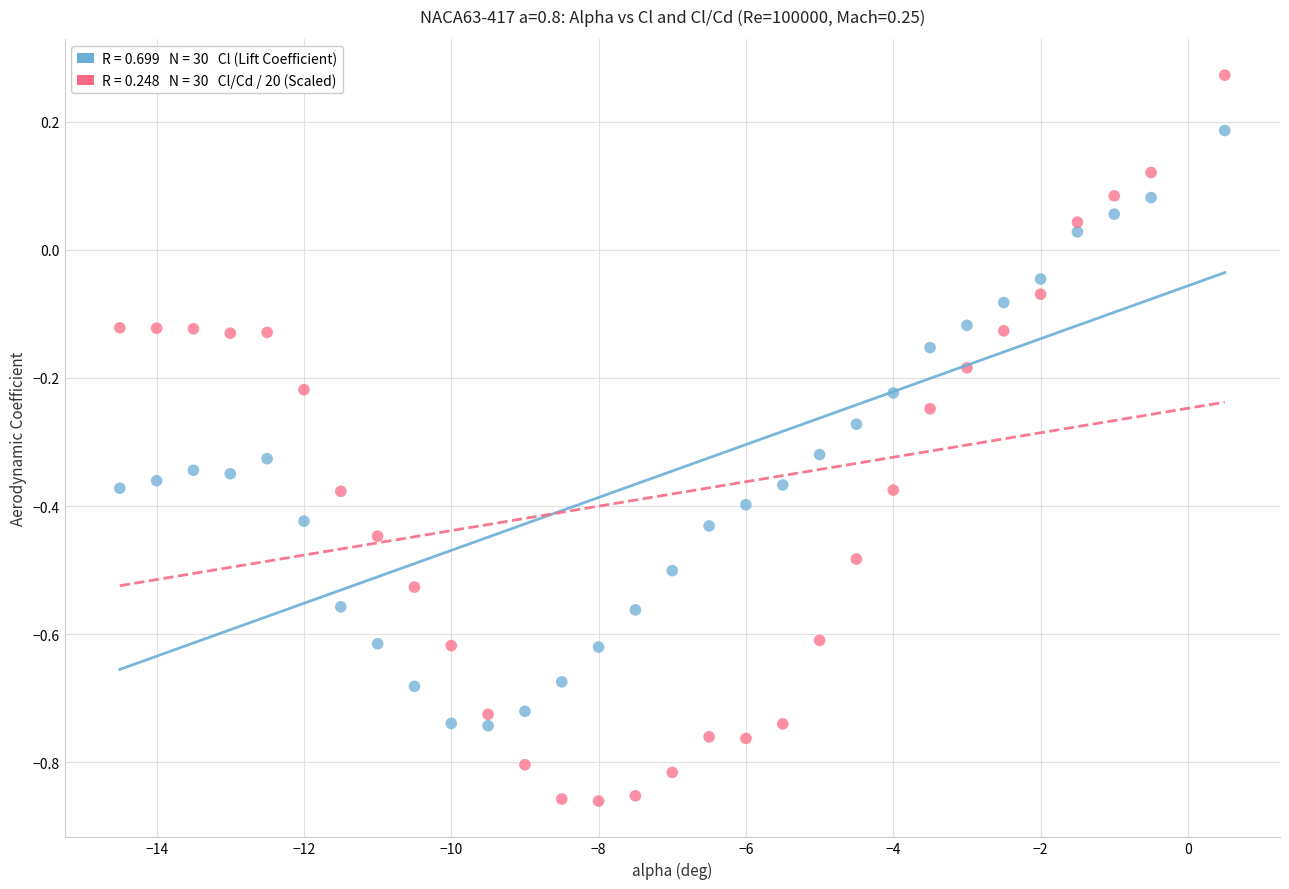

Across all data points, what is the range of X values (max minus min)?

15.0